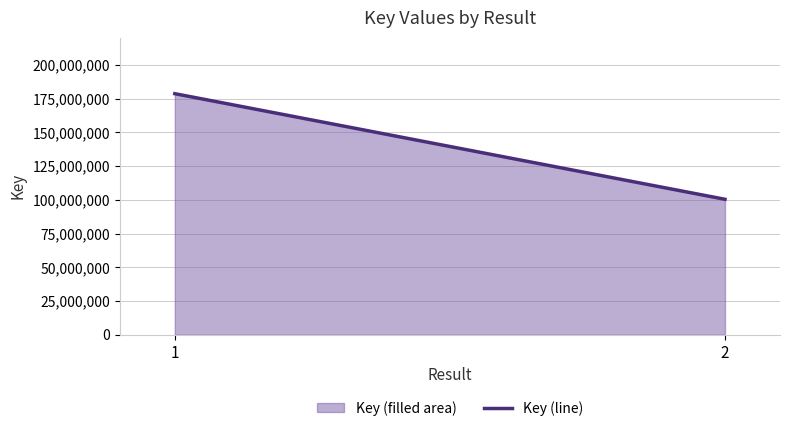

List the labels in order of value, smallest first.

2, 1